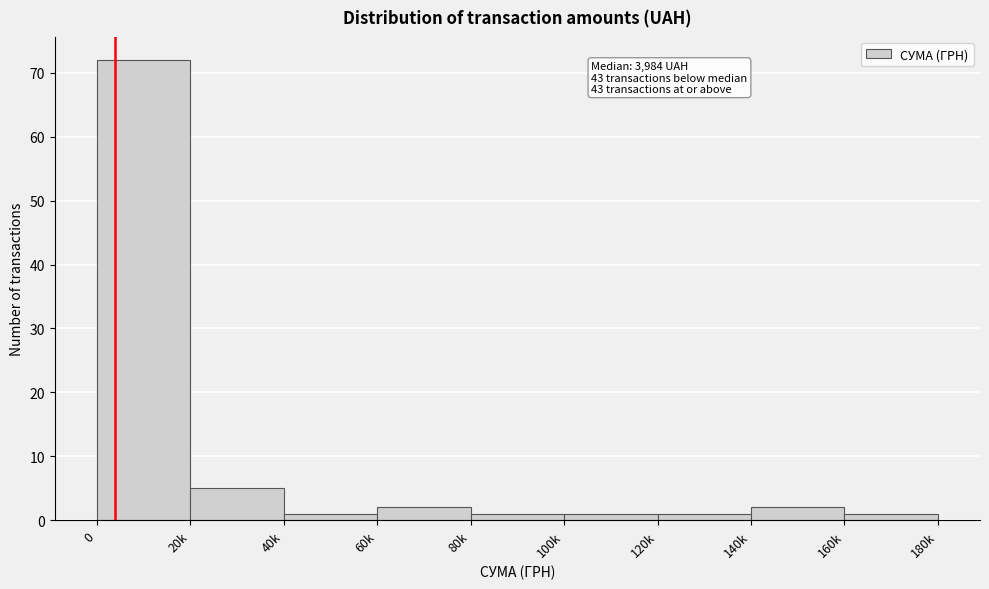

Reading left to right, list all the values displayed in this chart.

0=72	20k=5	40k=1	60k=2	80k=1	100k=1	120k=1	140k=2	160k=1